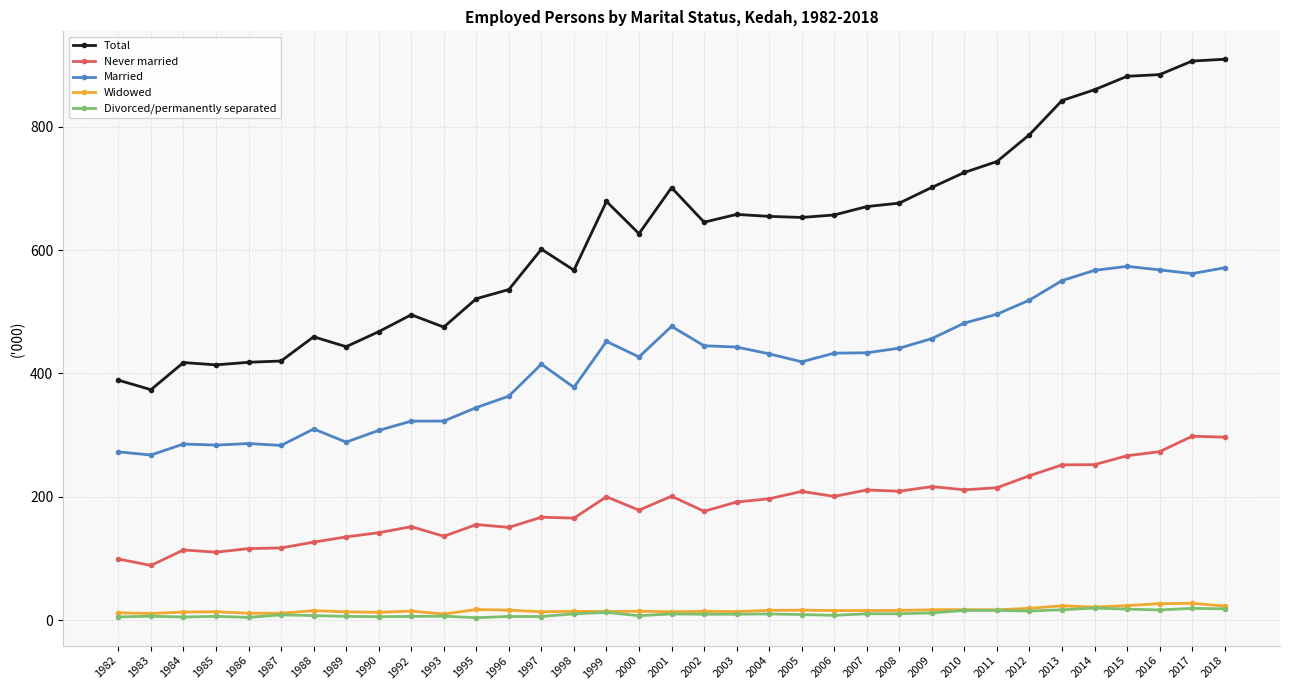

What is the value of the Married point at the 12th from the left?

344.6